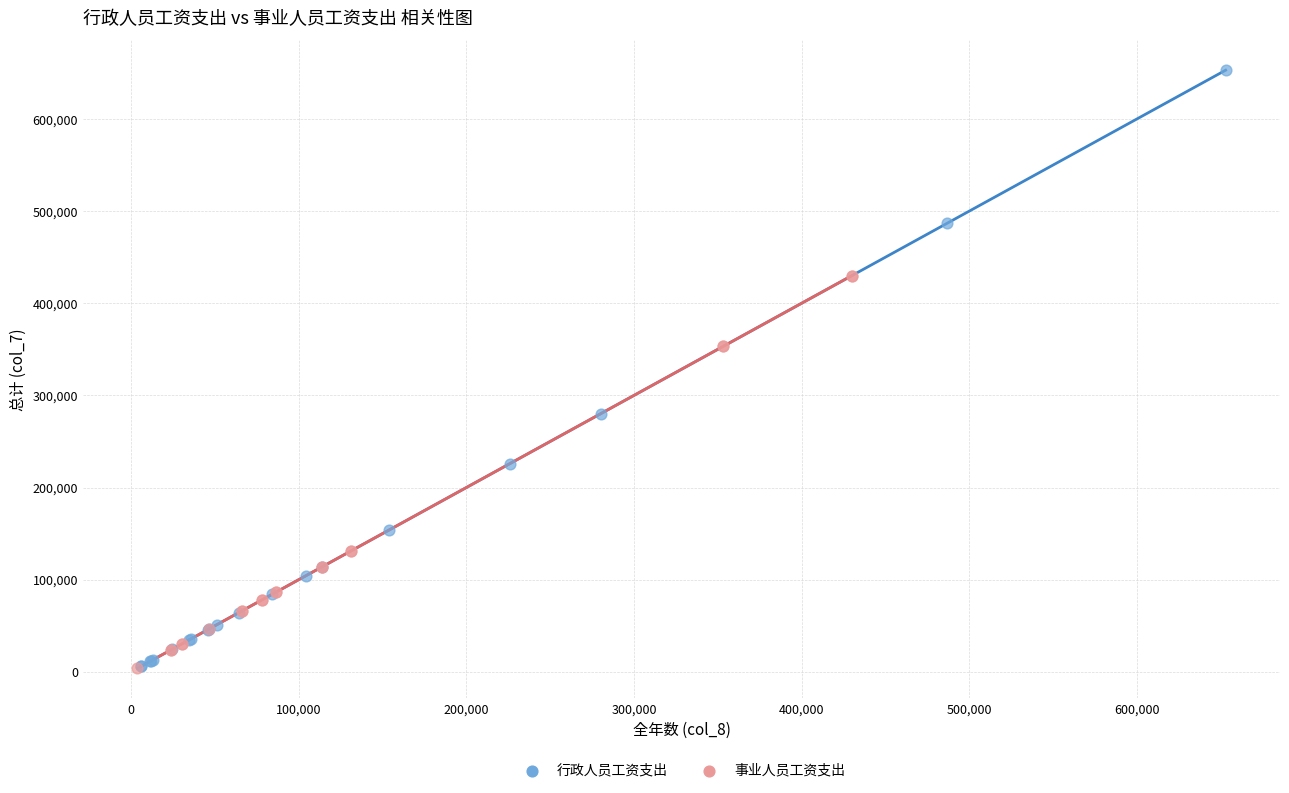

Which series has the largest Y range (max minus min)?

行政人员工资支出